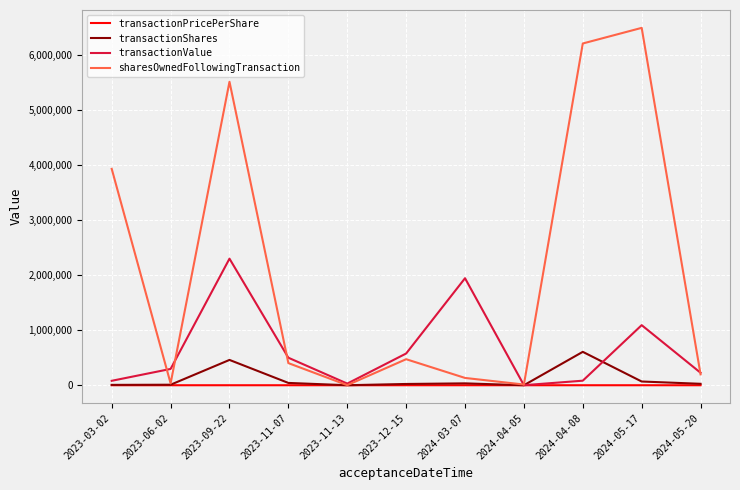

Is the value of transactionValue at 2024-05-20 greater than the value of transactionPricePerShare at 2024-03-07?

Yes